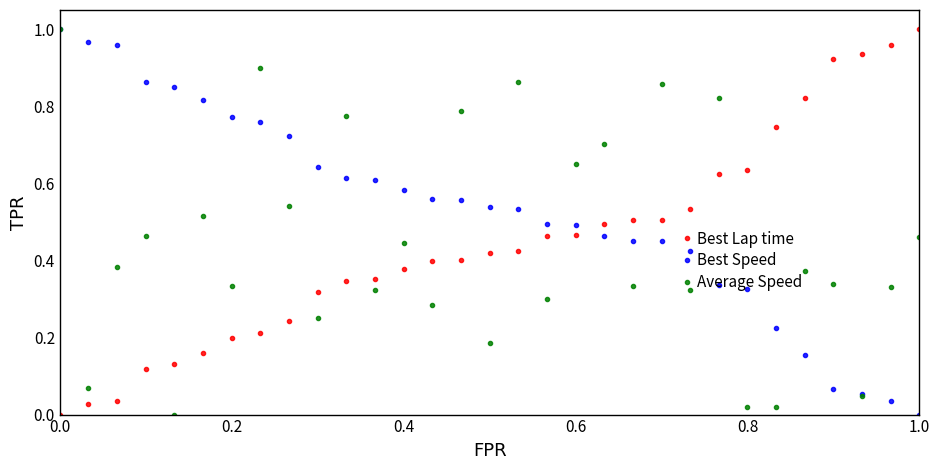

How many times do Best Speed and Best Lap time cross each other?

1